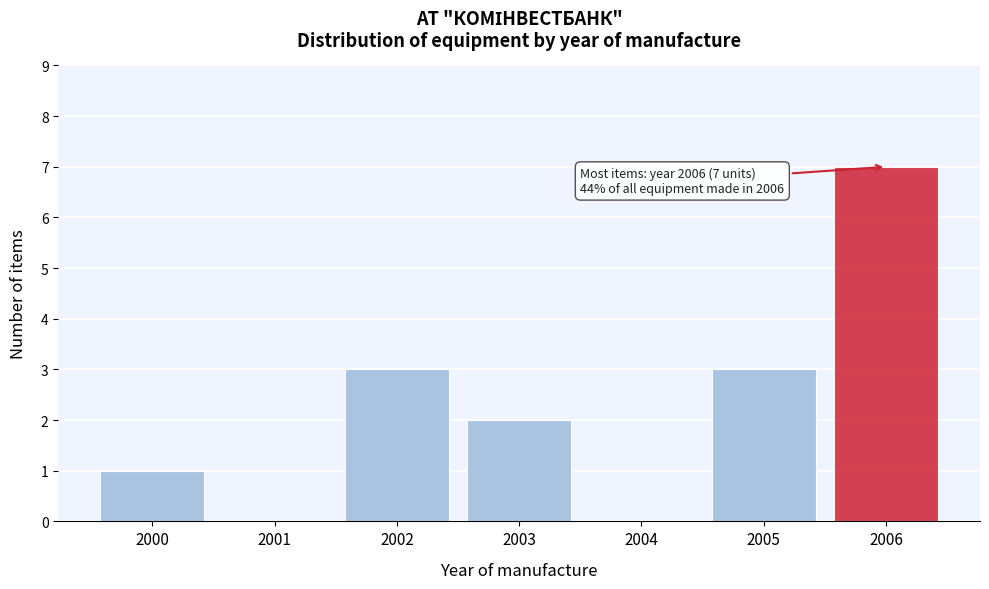

Reading left to right, list all the values displayed in this chart.

2000=1	2001=0	2002=3	2003=2	2004=0	2005=3	2006=7